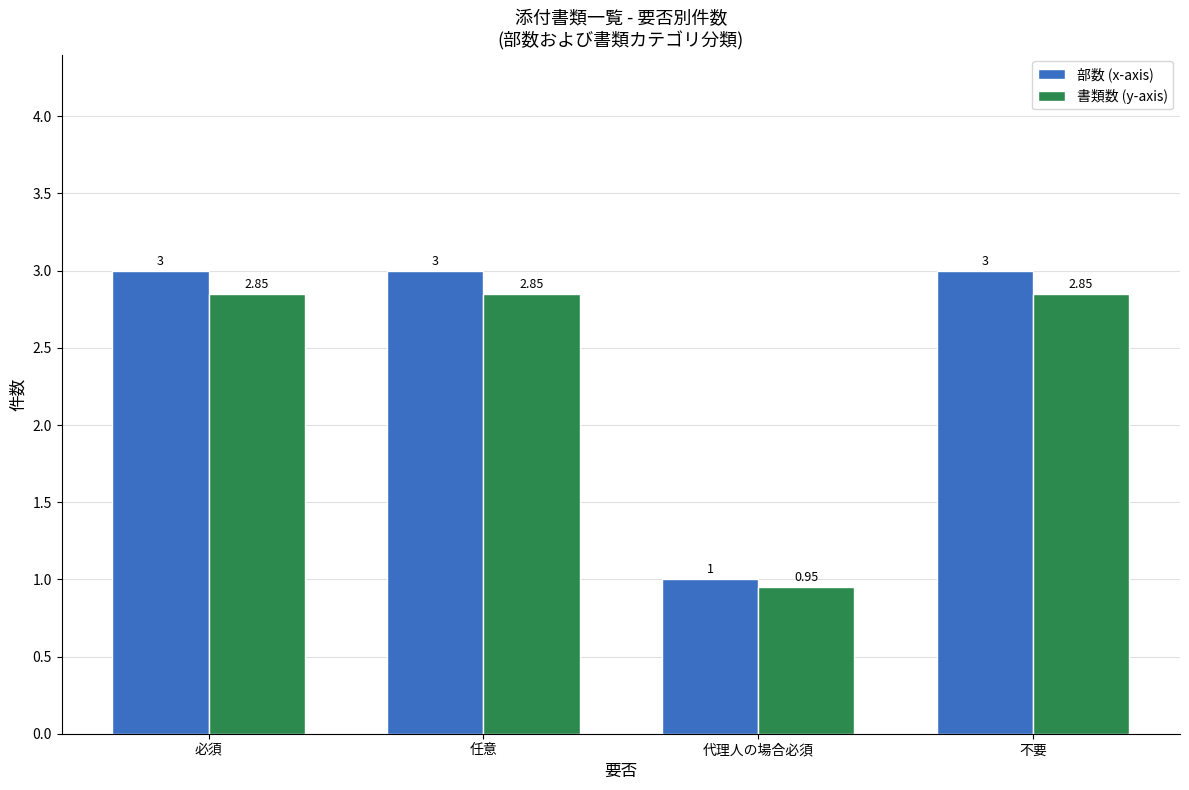

Which series has the largest total across all categories?

部数 (x-axis)